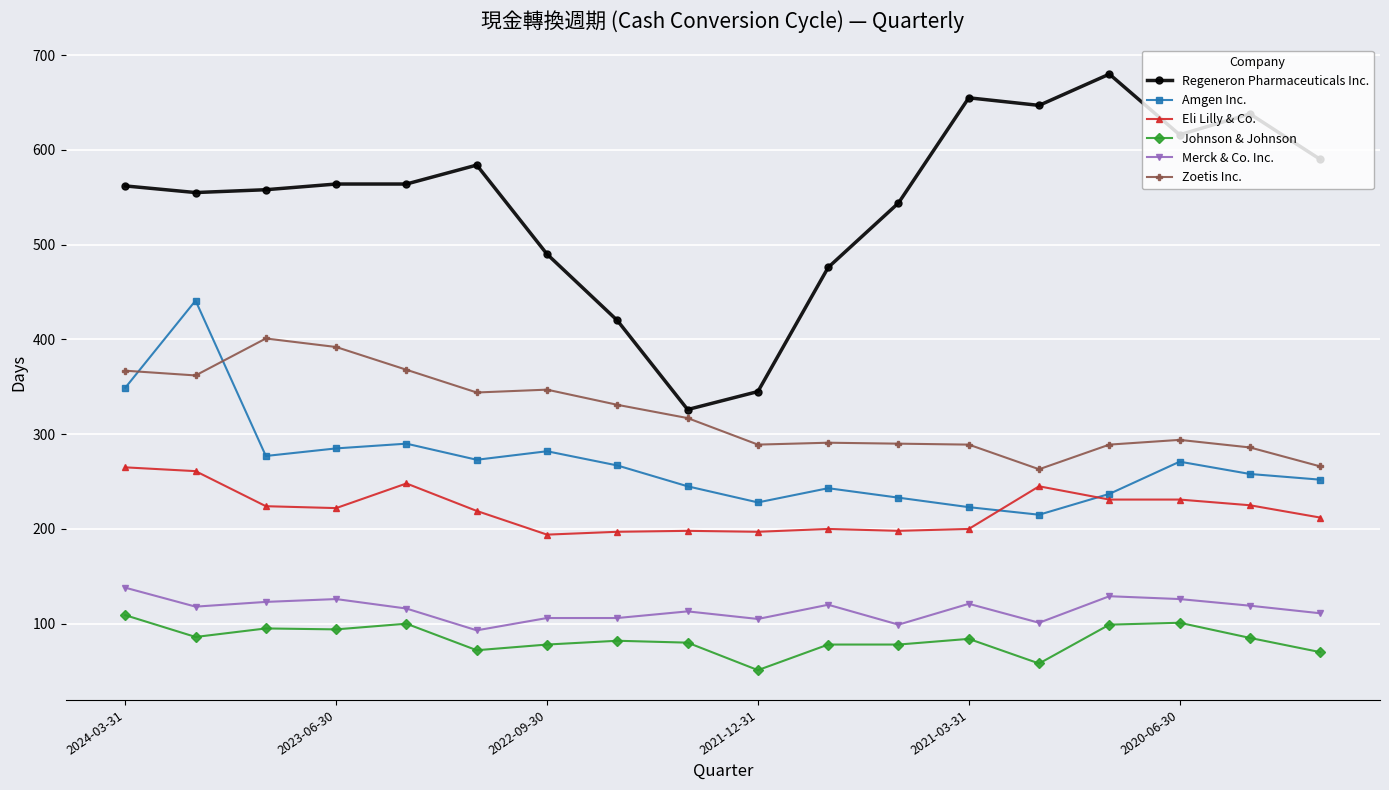

What is the value of the Regeneron Pharmaceuticals Inc. point at the 5th from the left?

564